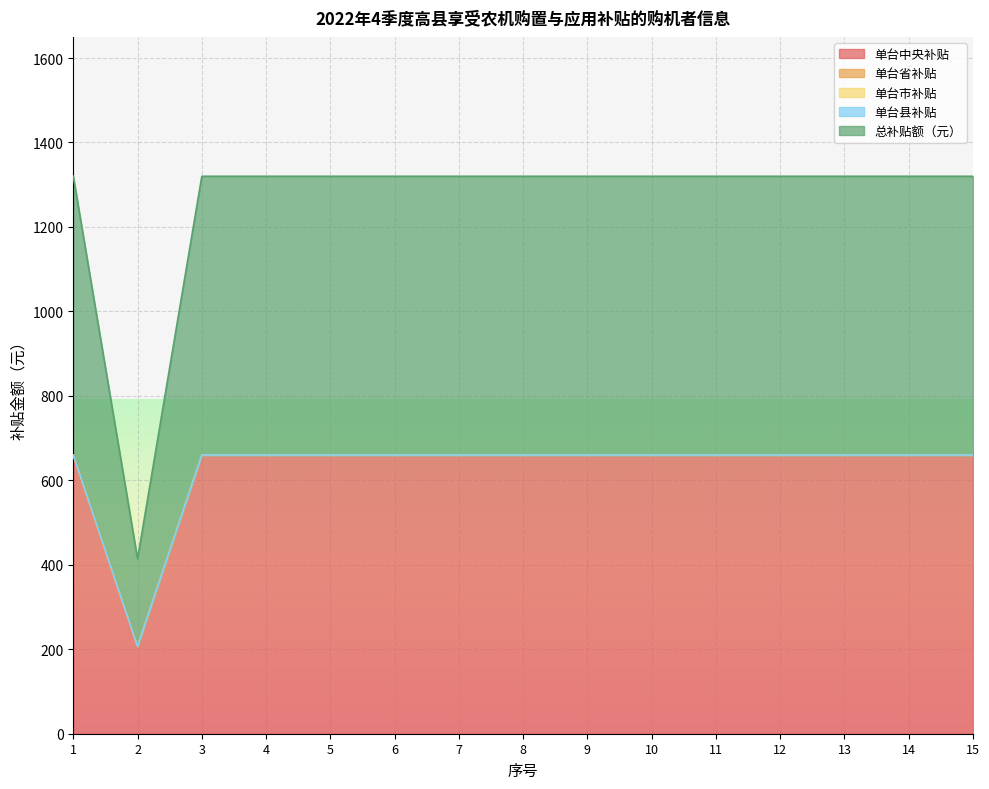

What are all the series names shown in the legend?

单台中央补贴, 单台省补贴, 单台市补贴, 单台县补贴, 总补贴额（元）